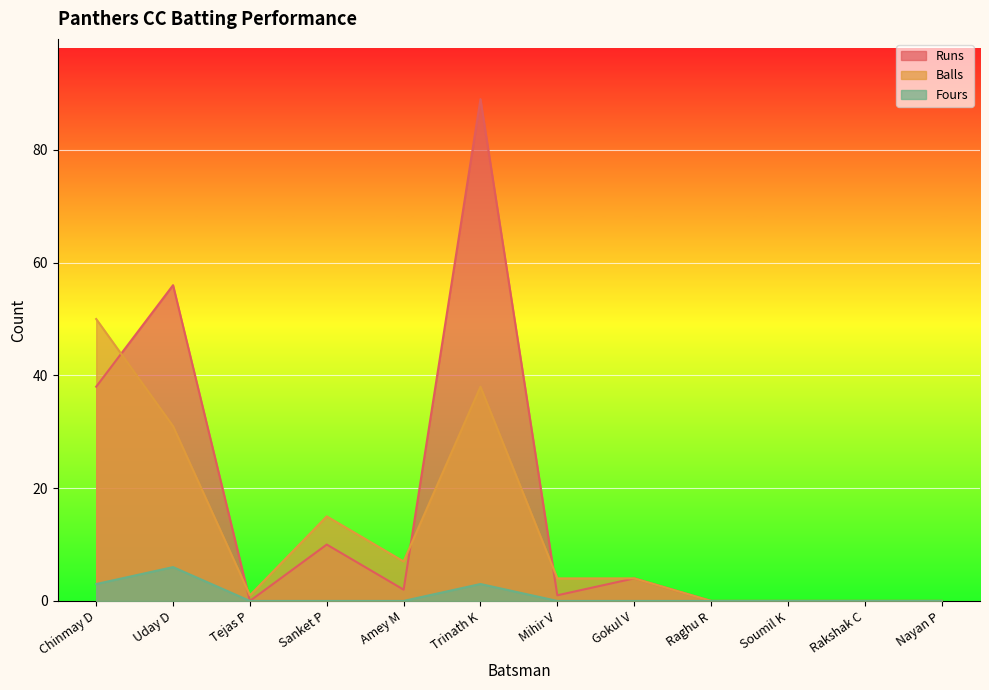

At which category does Balls reach its first local valley?

Tejas P